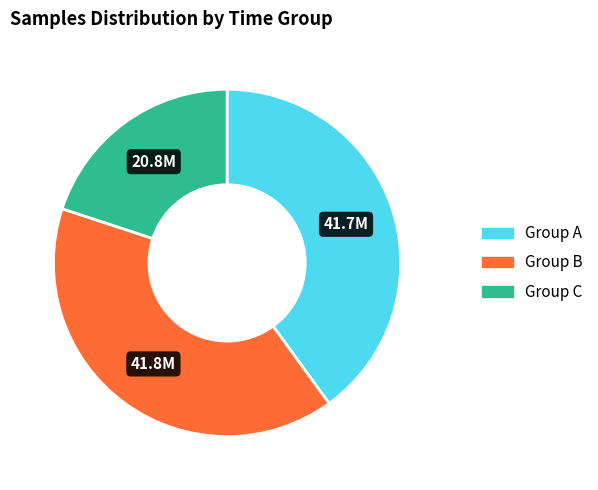

Is there a majority slice in this chart?

No